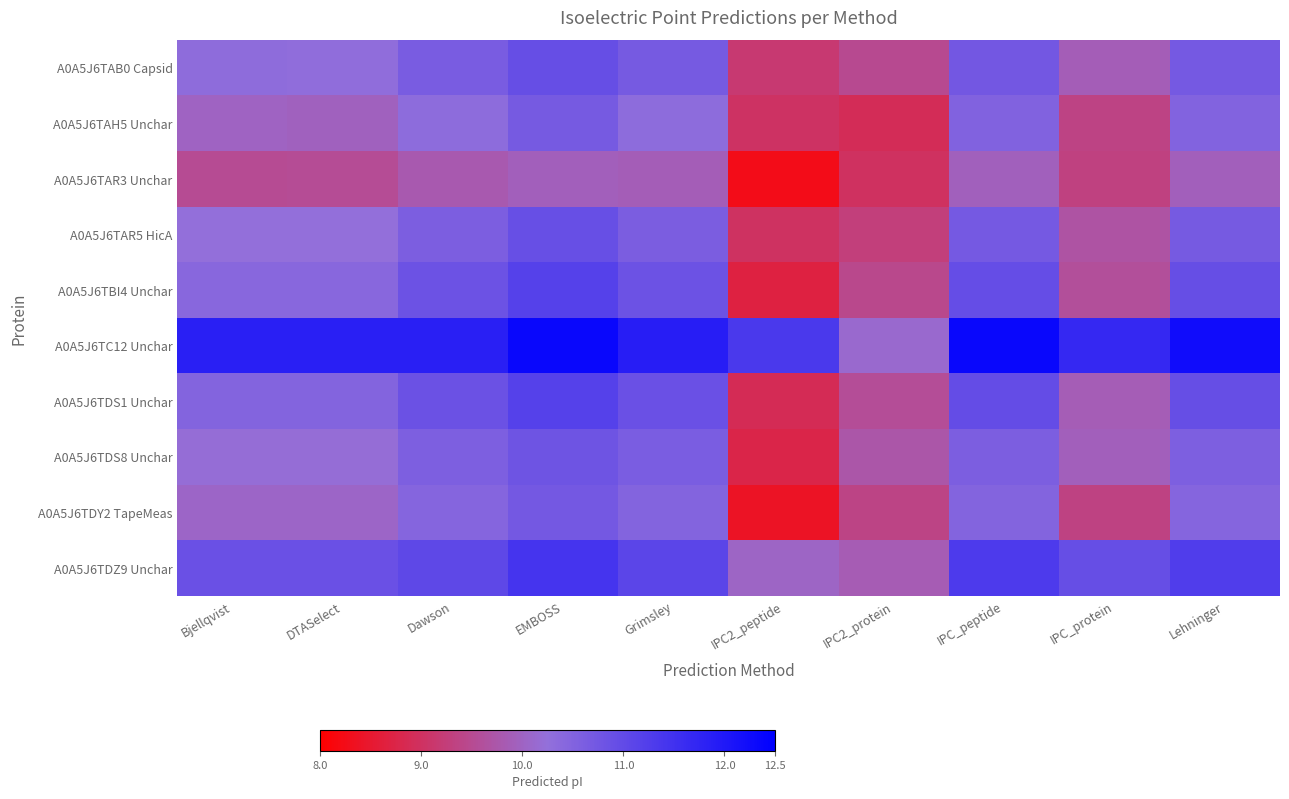

Between IPC2_peptide and Lehninger, which is larger?

Lehninger